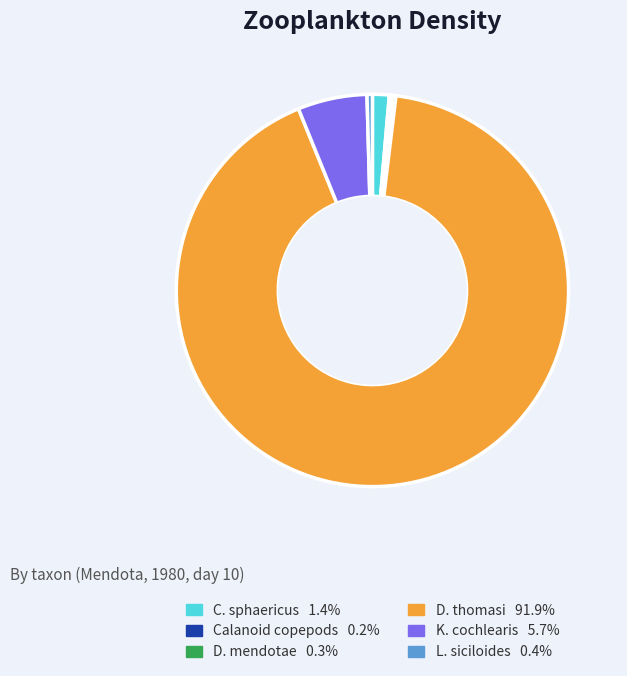

Is there any slice that represents more than half of the pie?

Yes